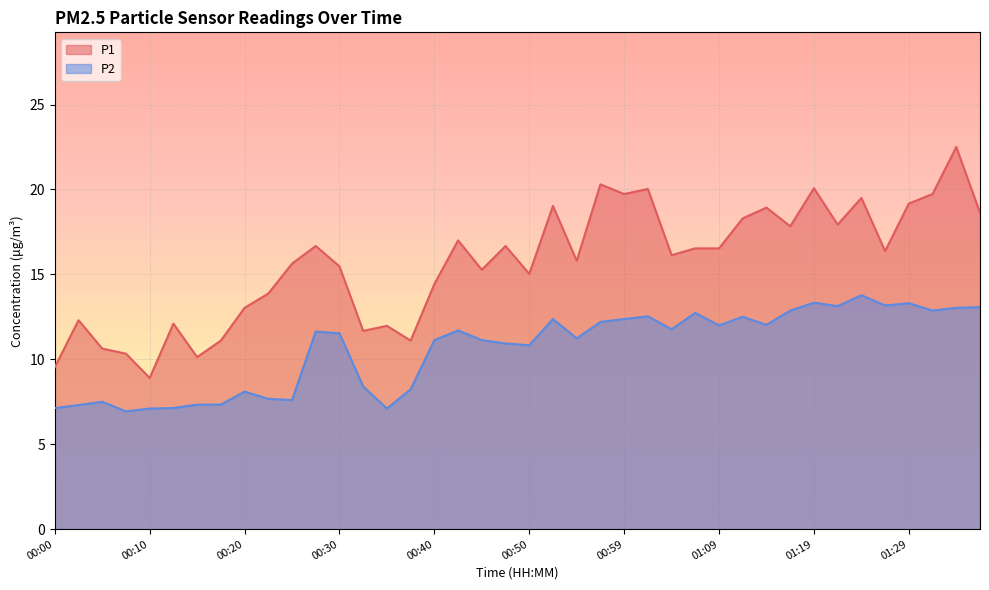

Rank the series at 00:45 from highest to lowest value.

P1, P2